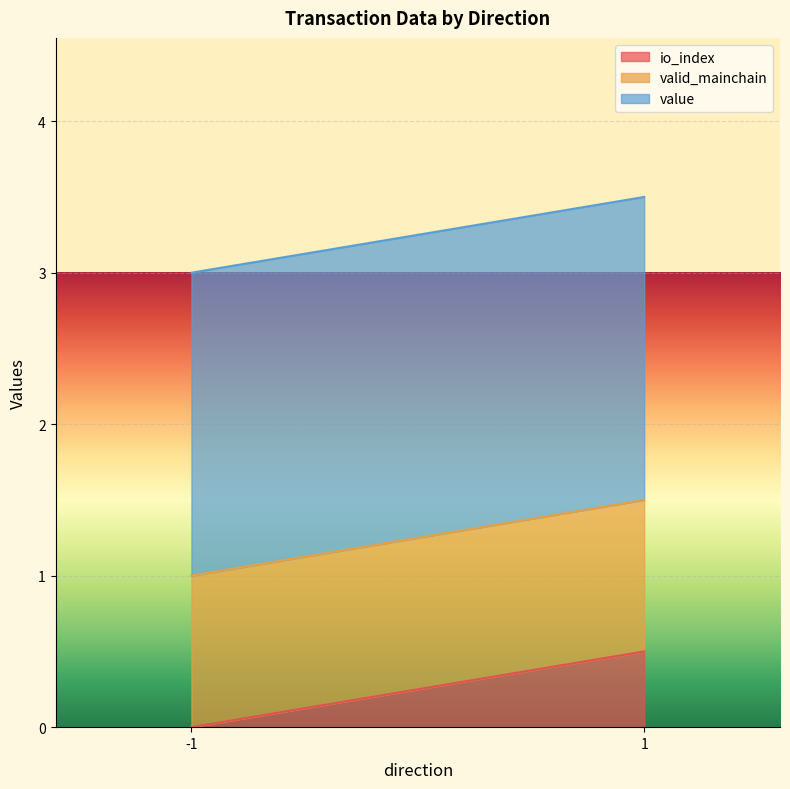

What are all the series names shown in the legend?

io_index, valid_mainchain, value